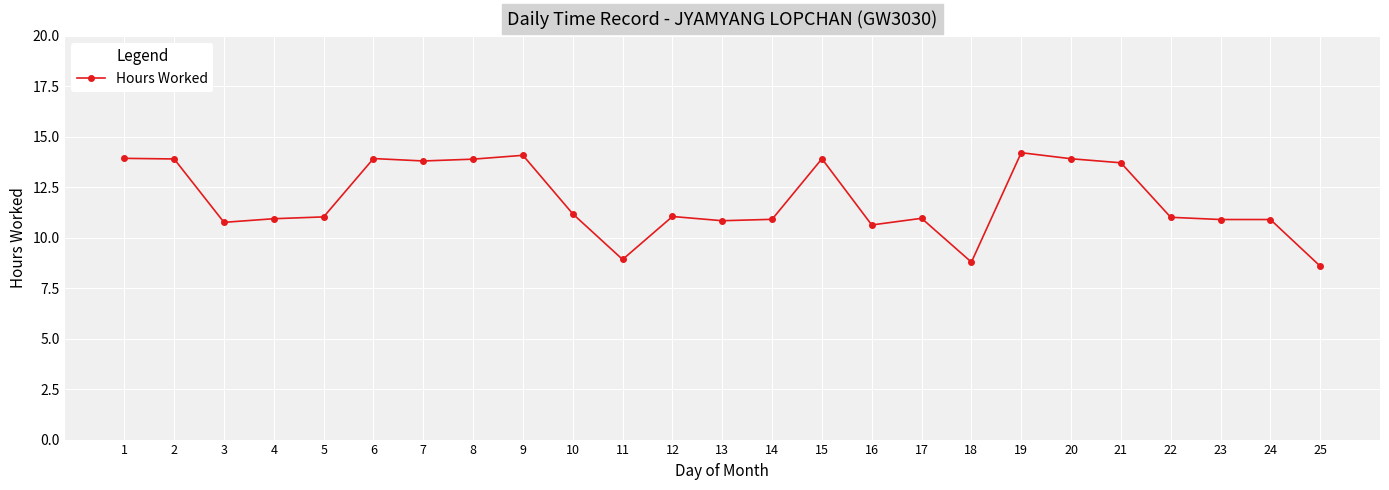

How many categories are shown in the chart?

25